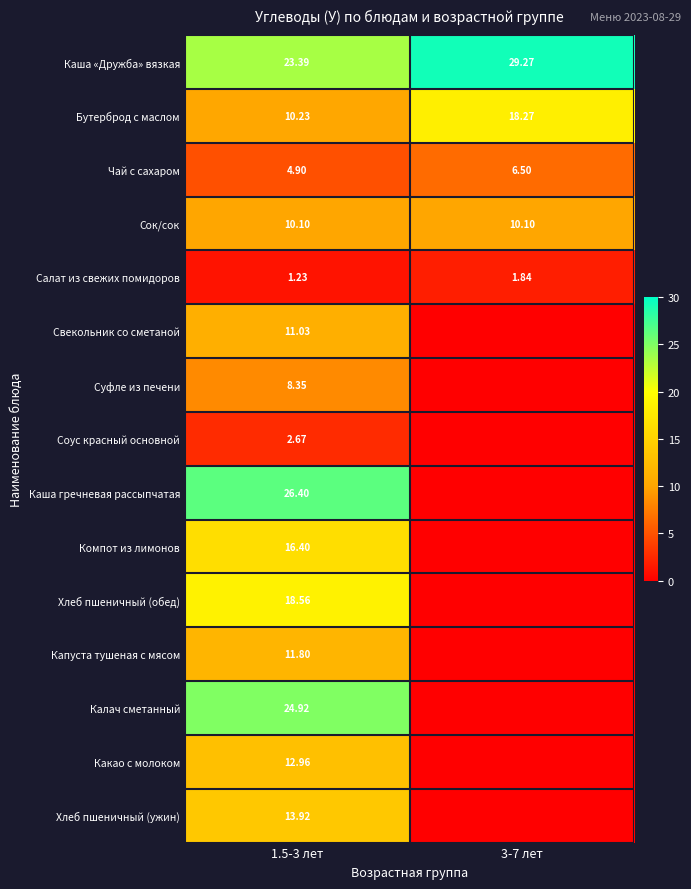

At 1.5-3 лет, list the series in order from largest to smallest.

Каша гречневая рассыпчатая, Калач сметанный, Каша «Дружба» вязкая, Хлеб пшеничный (обед), Компот из лимонов, Хлеб пшеничный (ужин), Какао с молоком, Капуста тушеная с мясом, Свекольник со сметаной, Бутерброд с маслом, Сок/сок, Суфле из печени, Чай с сахаром, Соус красный основной, Салат из свежих помидоров